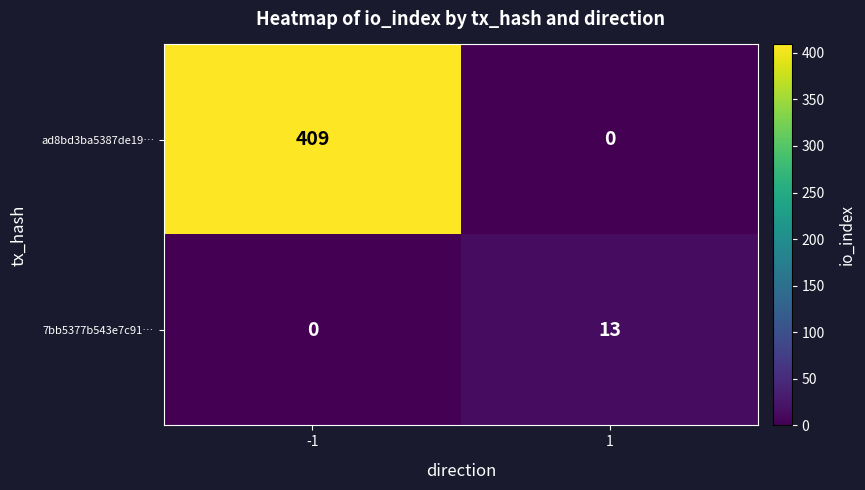

How many series are shown in this chart?

2